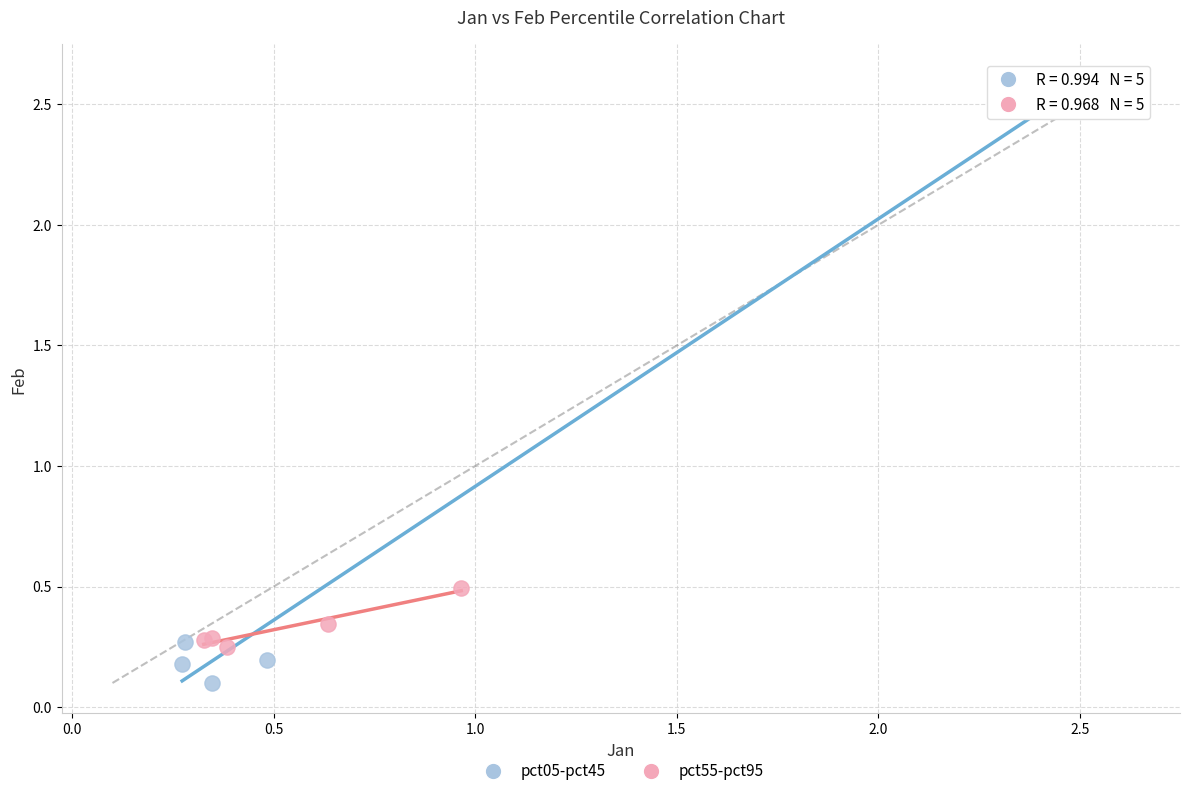

Which series contains the lowest Y value?

pct05-pct45